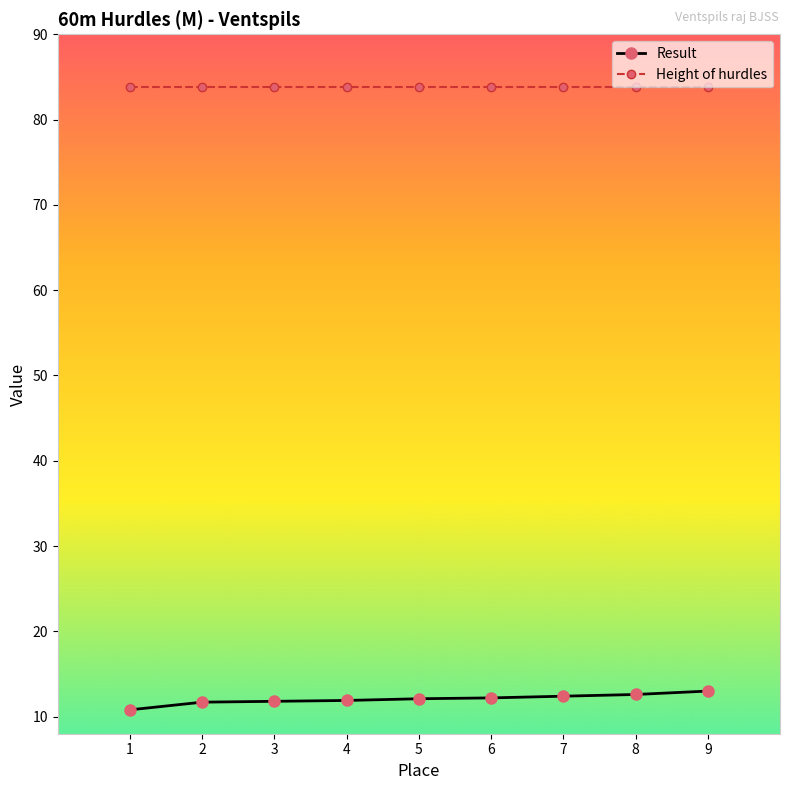

Rank the series by their average value, from lowest to highest.

Result, Height of hurdles